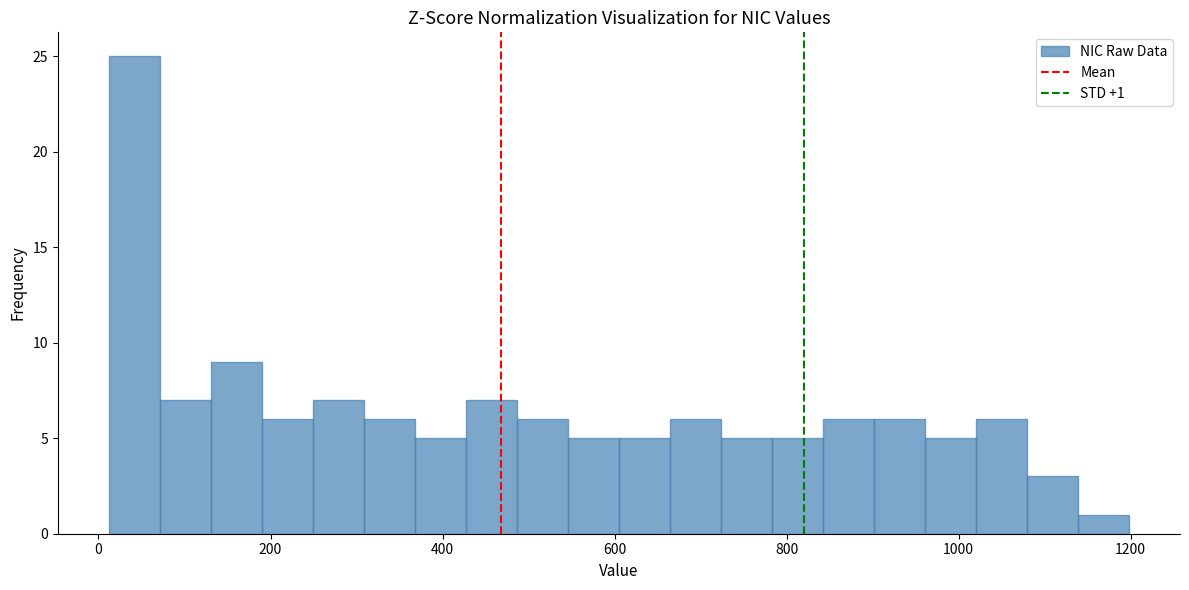

Read against the x-axis, roughly where is the centre of the tallest bar?

40